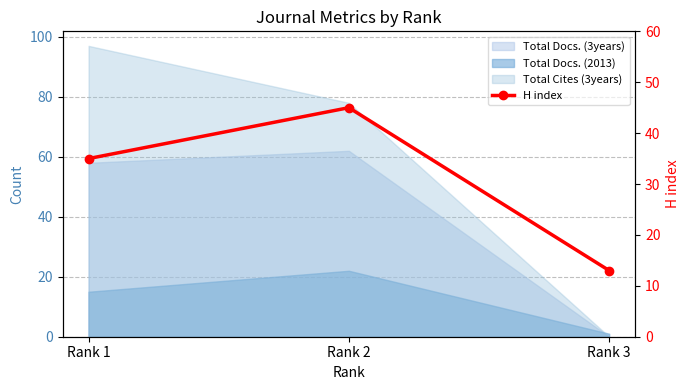

Count the values in the range 13 to 45.

3